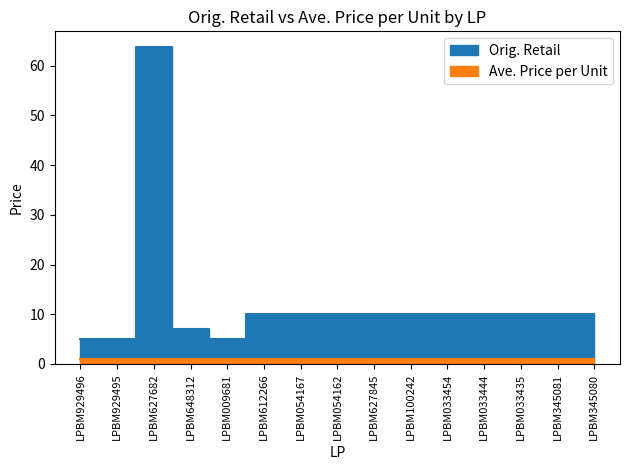

List the labels in order of value, smallest first.

LPBM929496, LPBM929495, LPBM009681, LPBM648312, LPBM612266, LPBM054167, LPBM054162, LPBM627845, LPBM100242, LPBM033454, LPBM033444, LPBM033435, LPBM345081, LPBM345080, LPBM627682